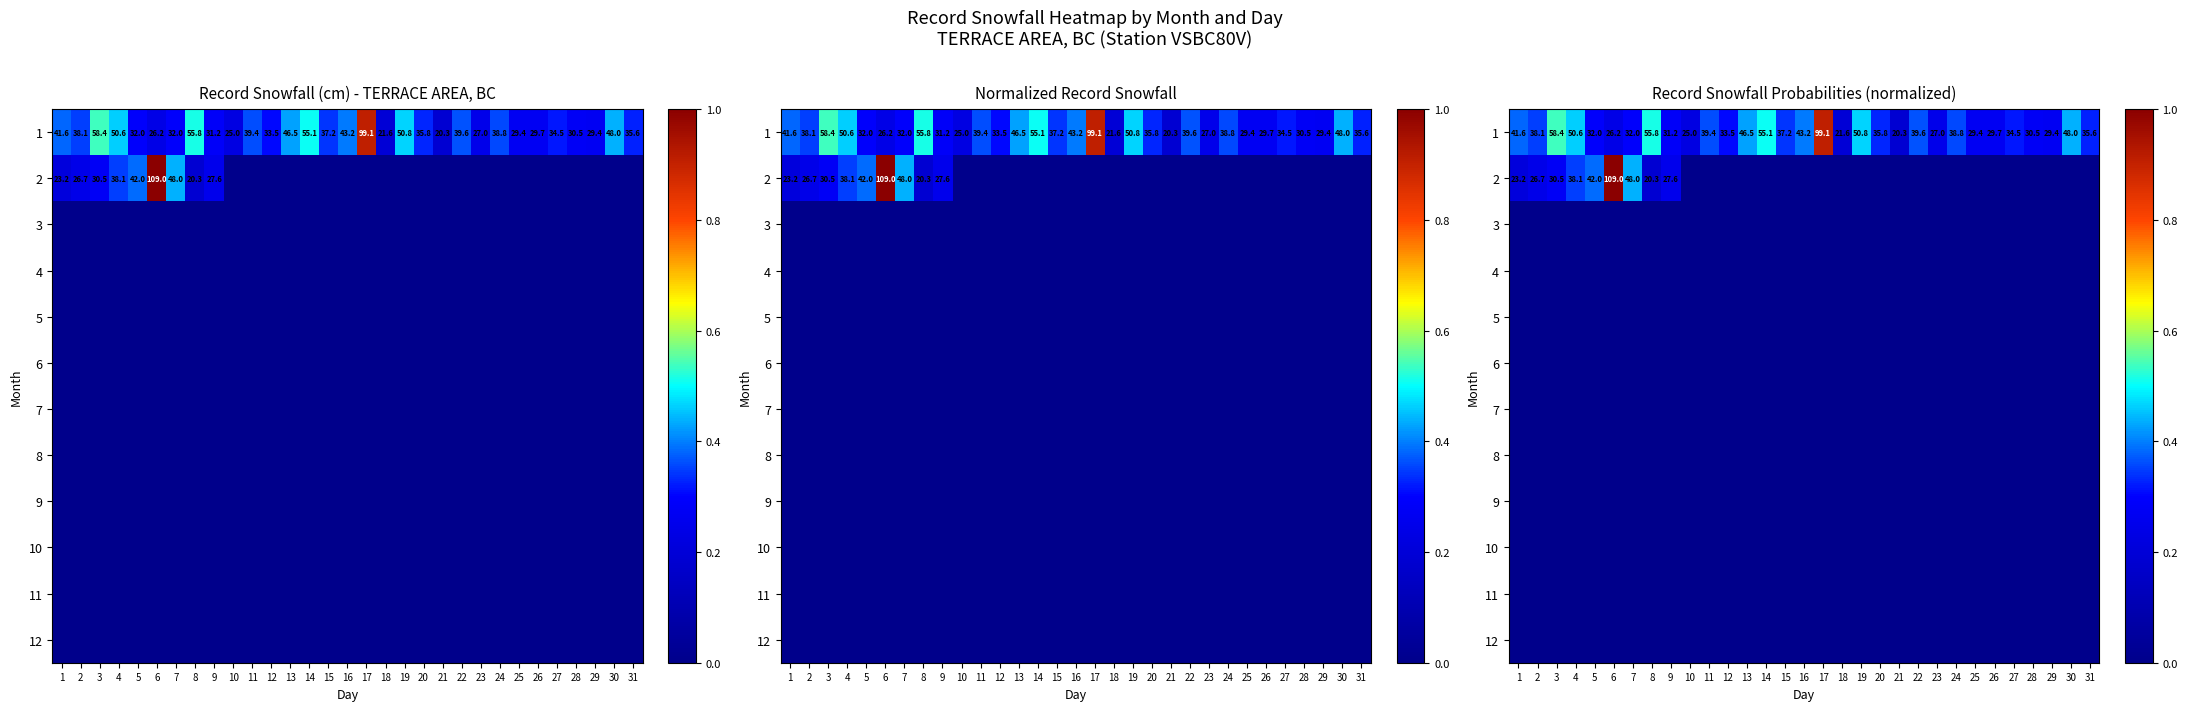

At how many categories does at least one series exceed 0?

31